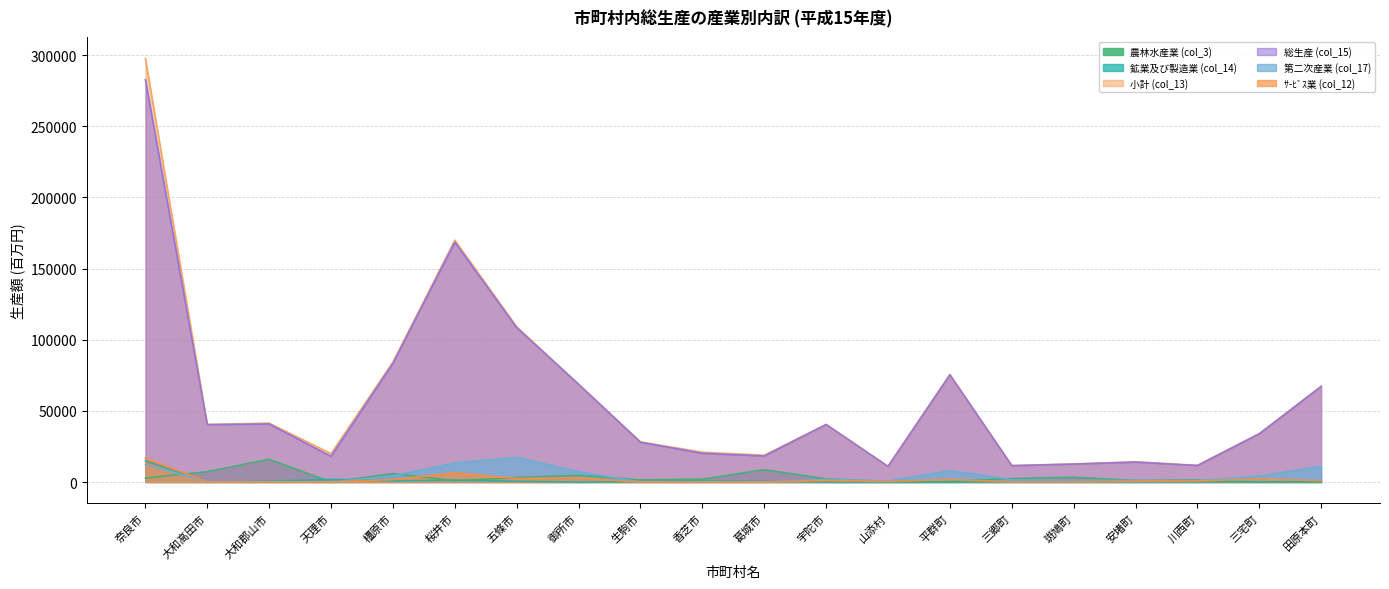

How many data points in 小計 (col_13) are above 40412?

9